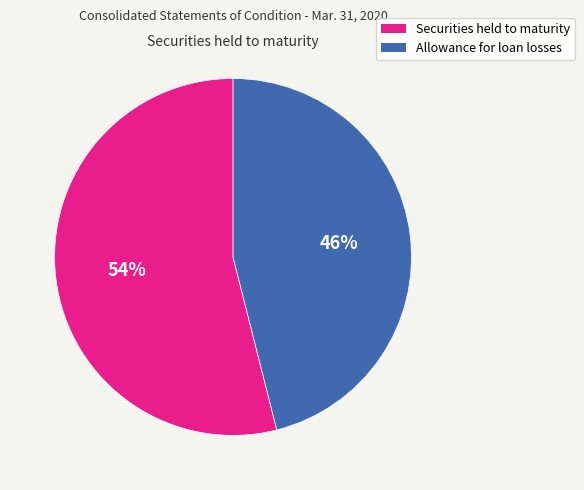

What is the largest slice in the pie chart?

Securities held to maturity